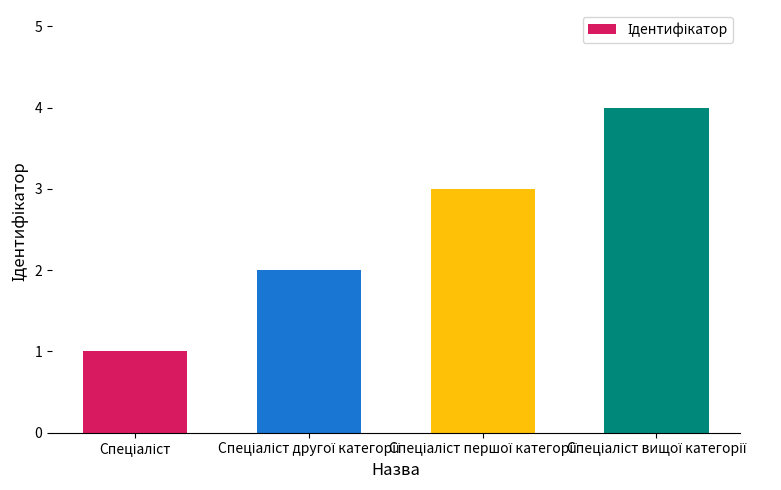

What is the difference between the maximum and minimum values?

3